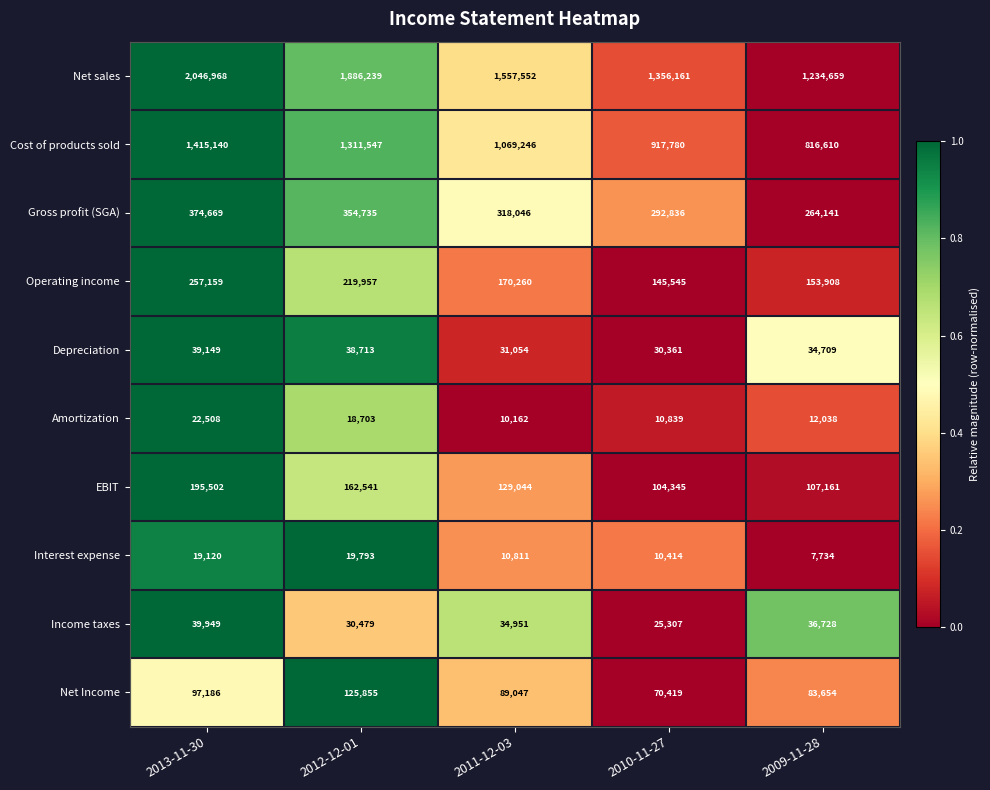

Which series has the largest total across all categories?

Net sales